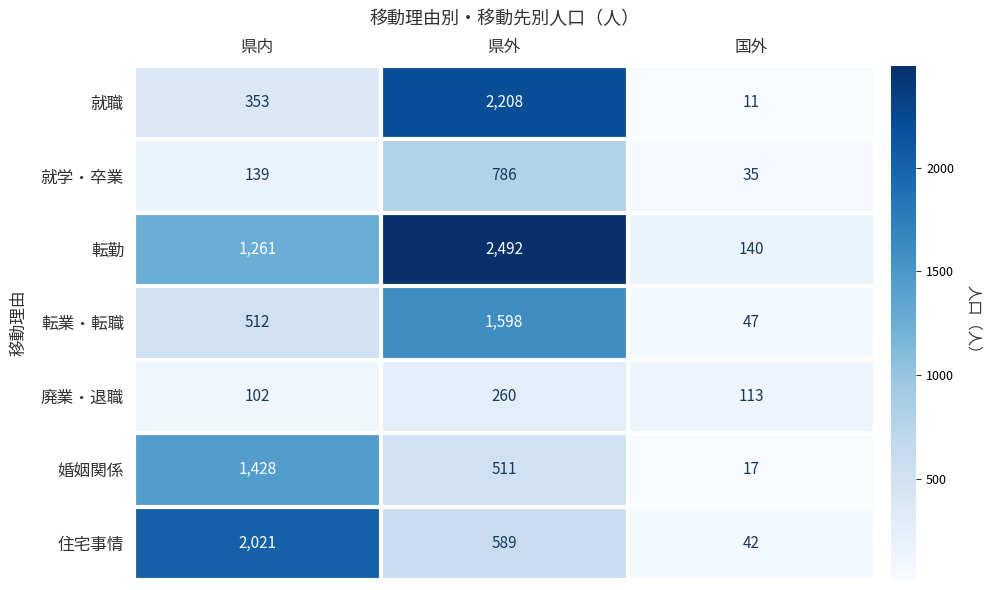

Count the number of categories in the chart.

3